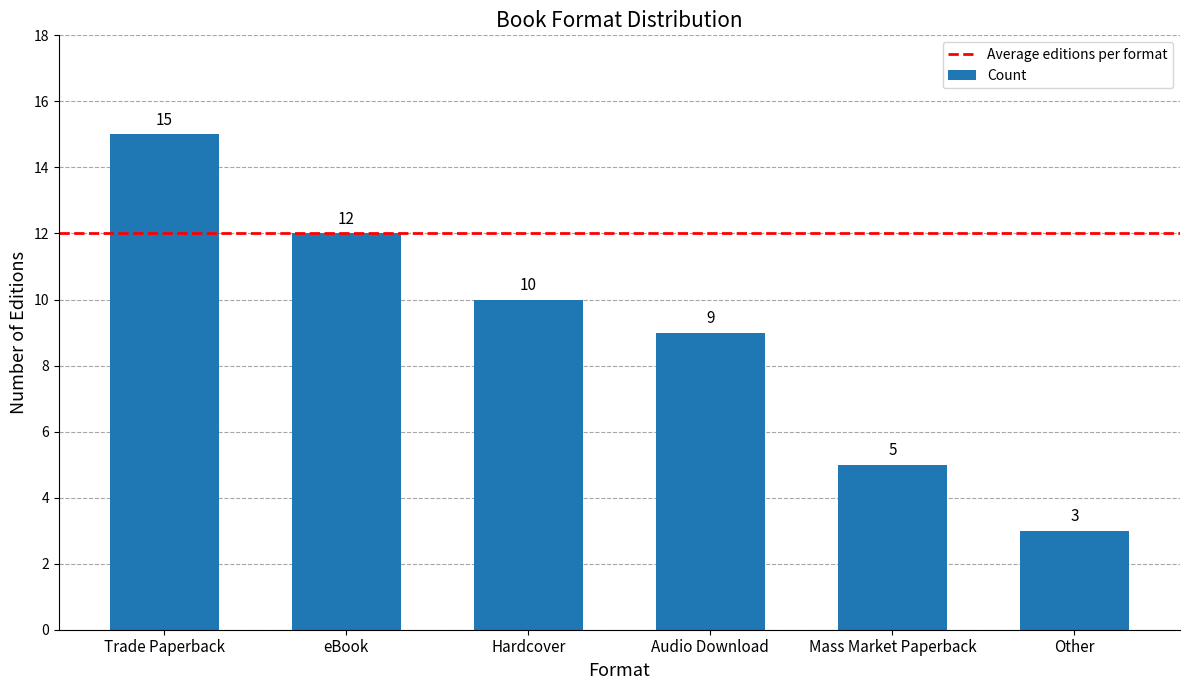

What is the smallest value displayed?

3